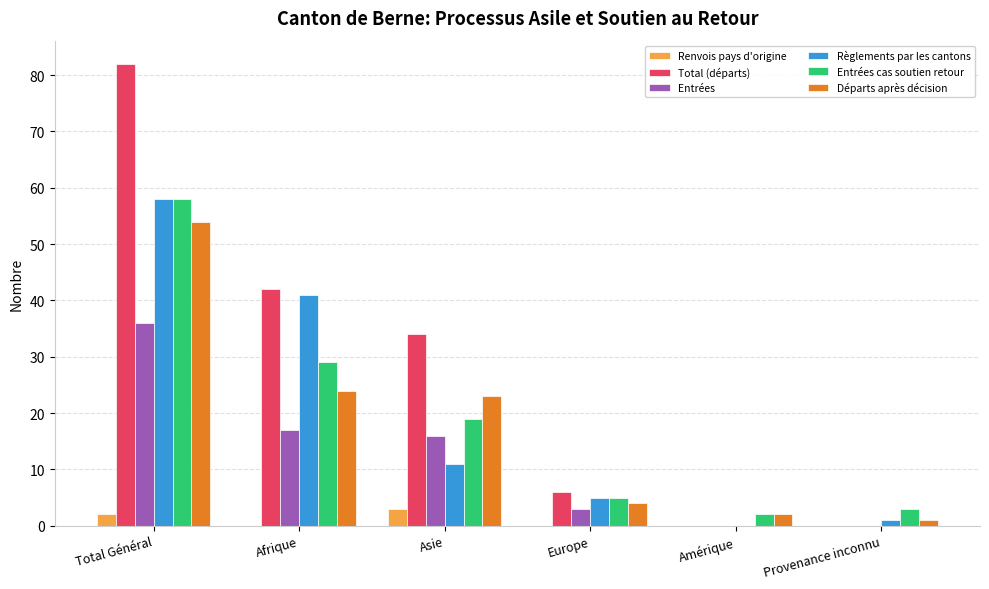

Reading right to left, what are all the values shown in this chart?

Renvois pays d'origine: Provenance inconnu=0	Amérique=0	Europe=0	Asie=3	Afrique=0	Total Général=2
Total (départs): Provenance inconnu=0	Amérique=0	Europe=6	Asie=34	Afrique=42	Total Général=82
Entrées: Provenance inconnu=0	Amérique=0	Europe=3	Asie=16	Afrique=17	Total Général=36
Règlements par les cantons: Provenance inconnu=1	Amérique=0	Europe=5	Asie=11	Afrique=41	Total Général=58
Entrées cas soutien retour: Provenance inconnu=3	Amérique=2	Europe=5	Asie=19	Afrique=29	Total Général=58
Départs après décision: Provenance inconnu=1	Amérique=2	Europe=4	Asie=23	Afrique=24	Total Général=54